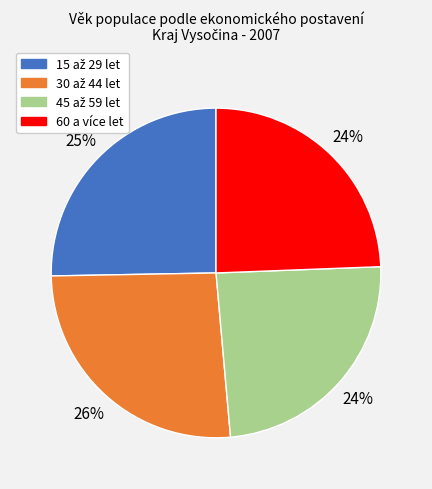

Is there any slice that represents more than half of the pie?

No